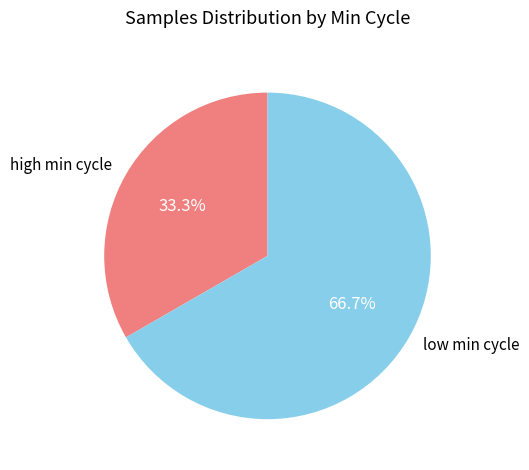

What is the total percentage of low min cycle and high min cycle?

100.0%